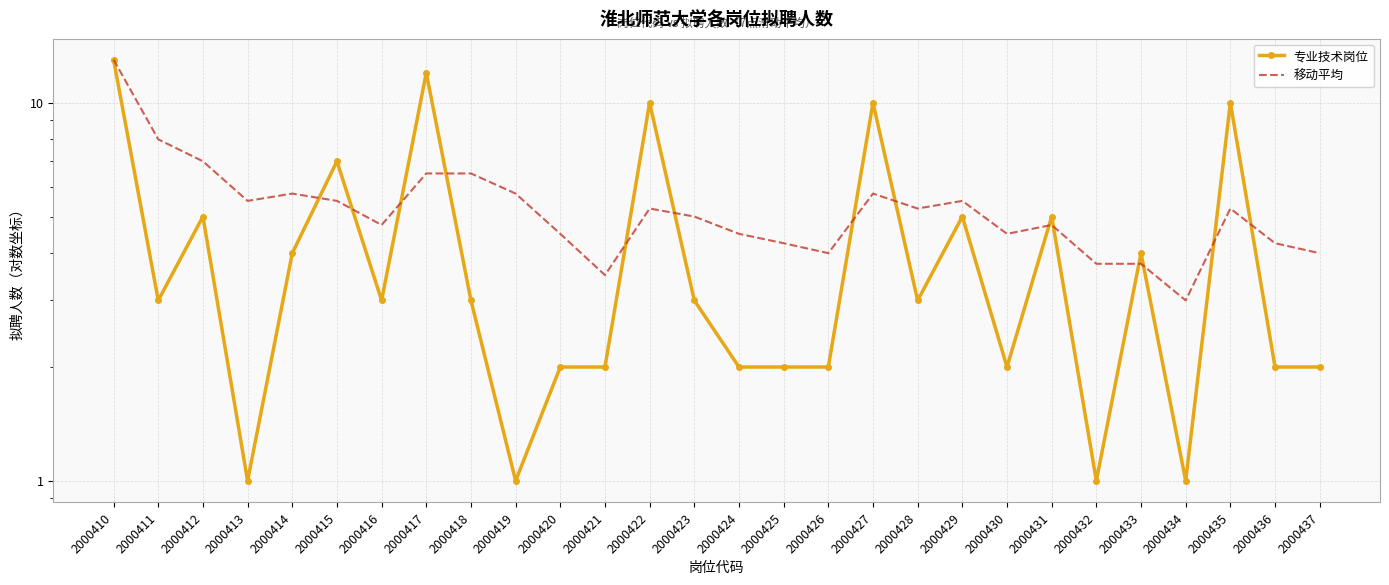

True or false: 移动平均 and 专业技术岗位 intersect in this chart.

True